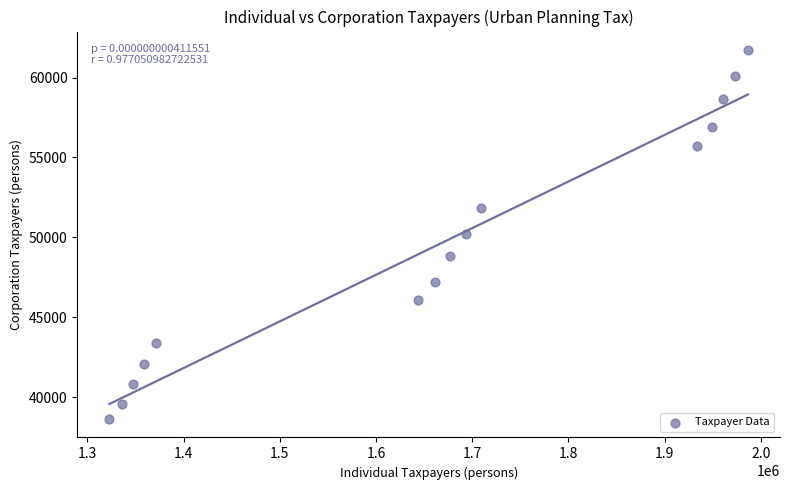

What is the range of X values (max minus min)?

663875